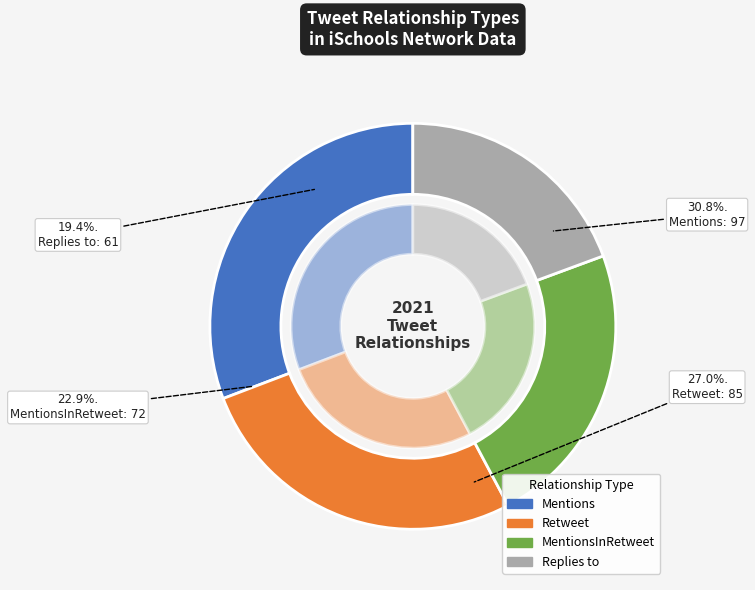

Which category has the smallest portion of the pie?

Replies to